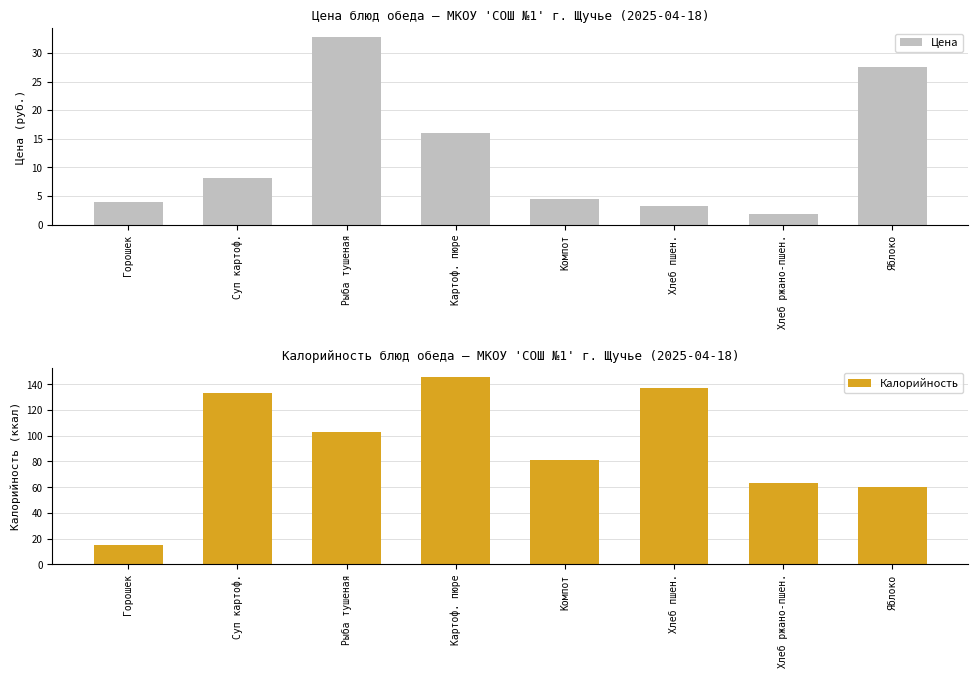

How many values in the Цена series are below 8?

4